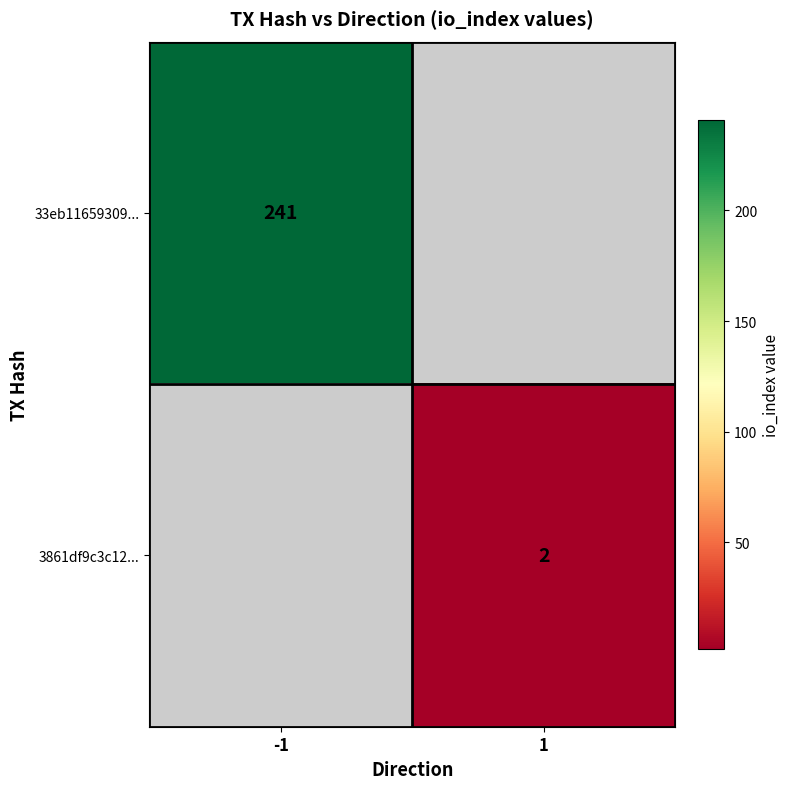

What is the minimum value shown in the chart?

2.0